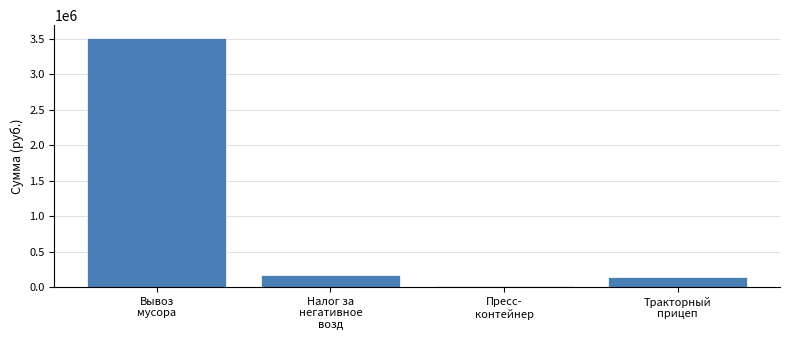

List the labels in order of value, smallest first.

Пресс-
контейнер, Тракторный
прицеп, Налог за
негативное
возд, Вывоз
мусора